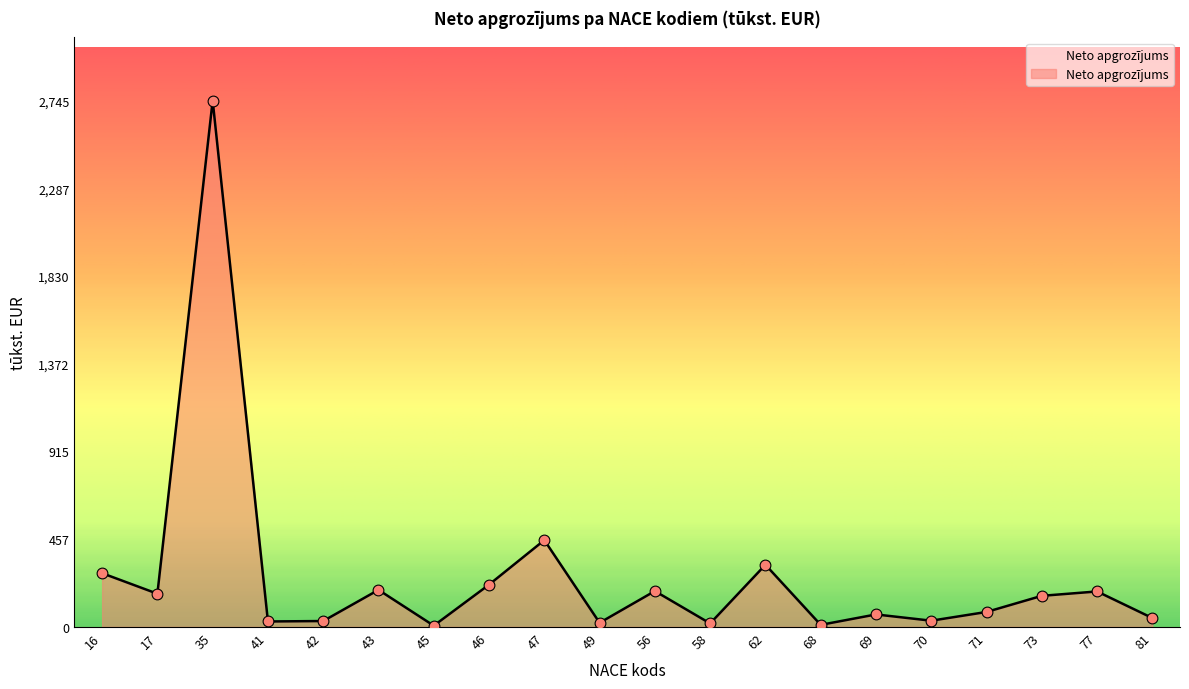

What is the change in value from 16 to 81?

-233.8